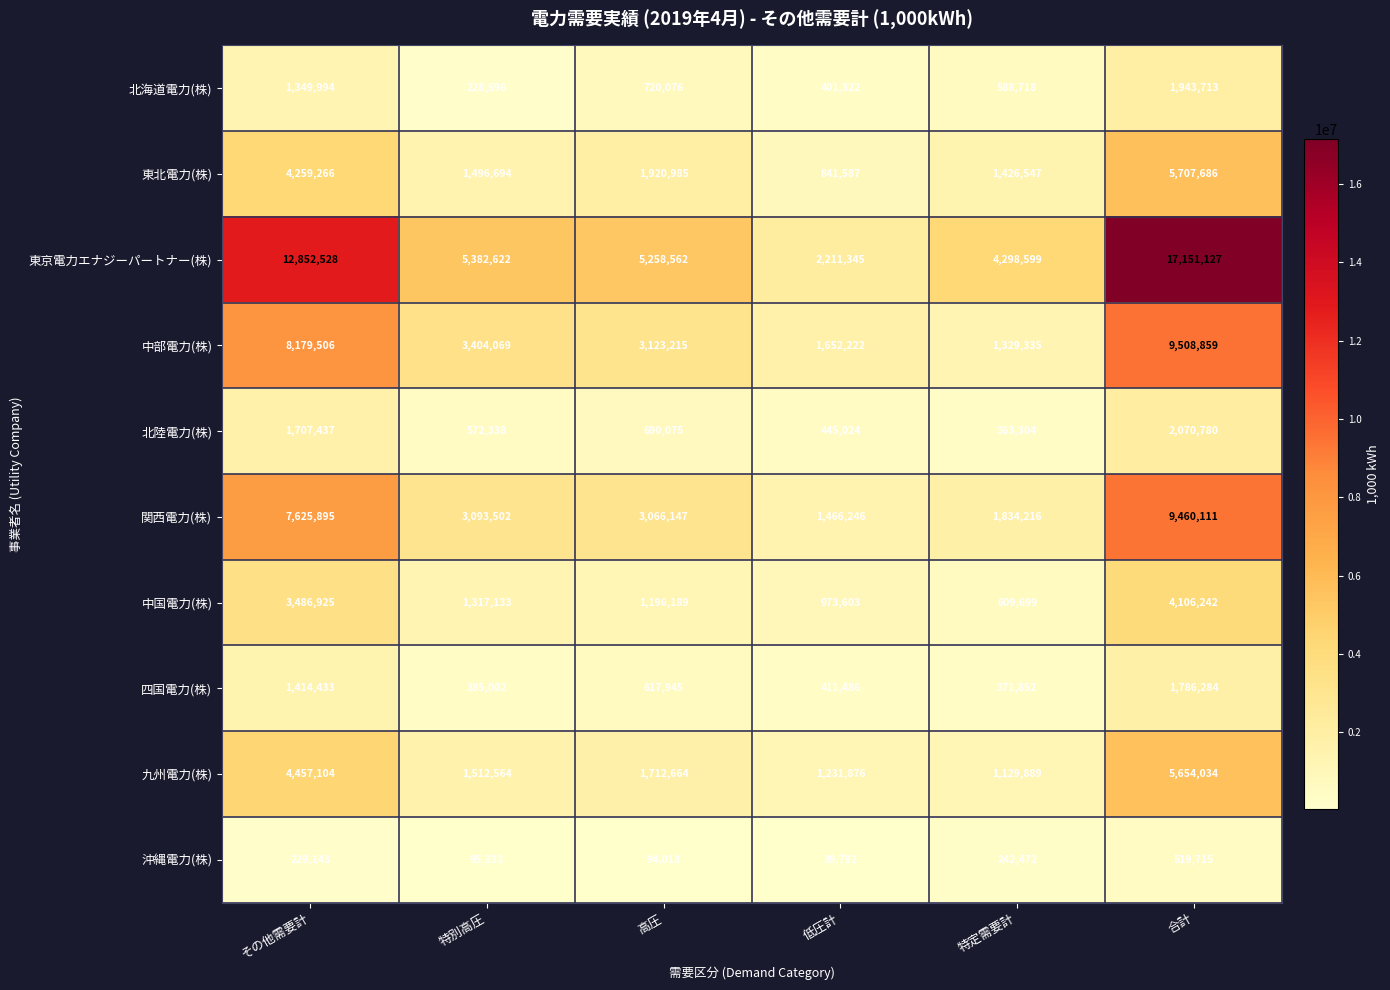

What is the greatest value displayed?

17151127